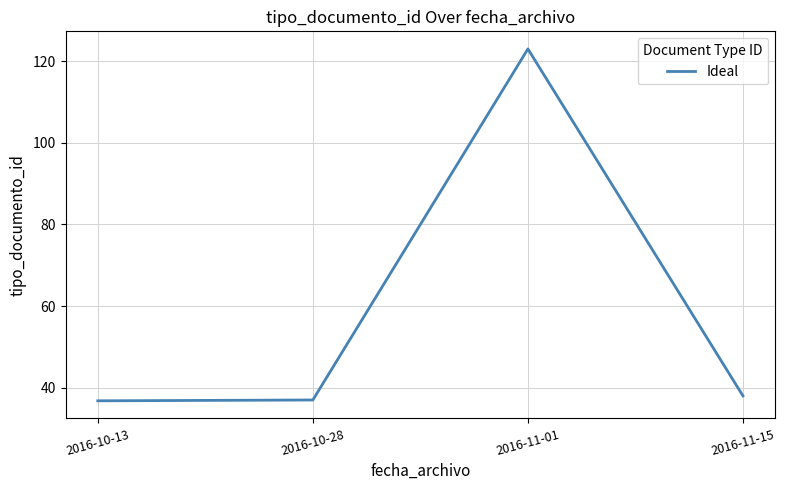

At which label does the data first exceed 38?

2016-11-01